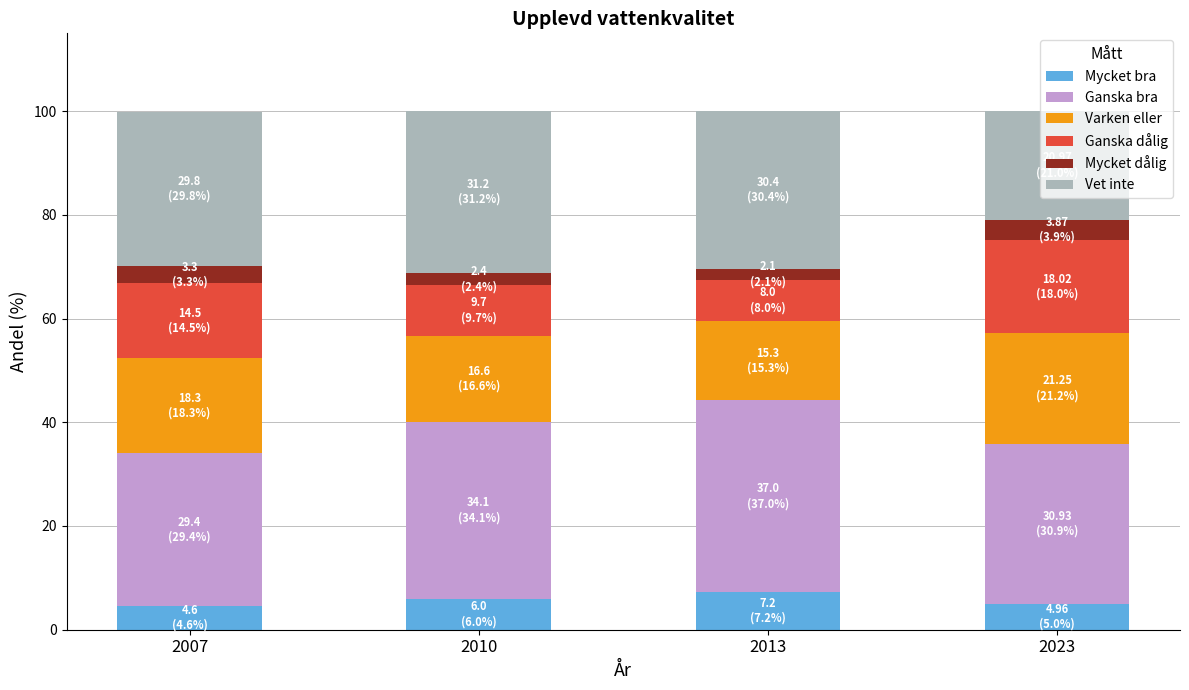

What is the lowest value of the Mycket bra series?

4.6